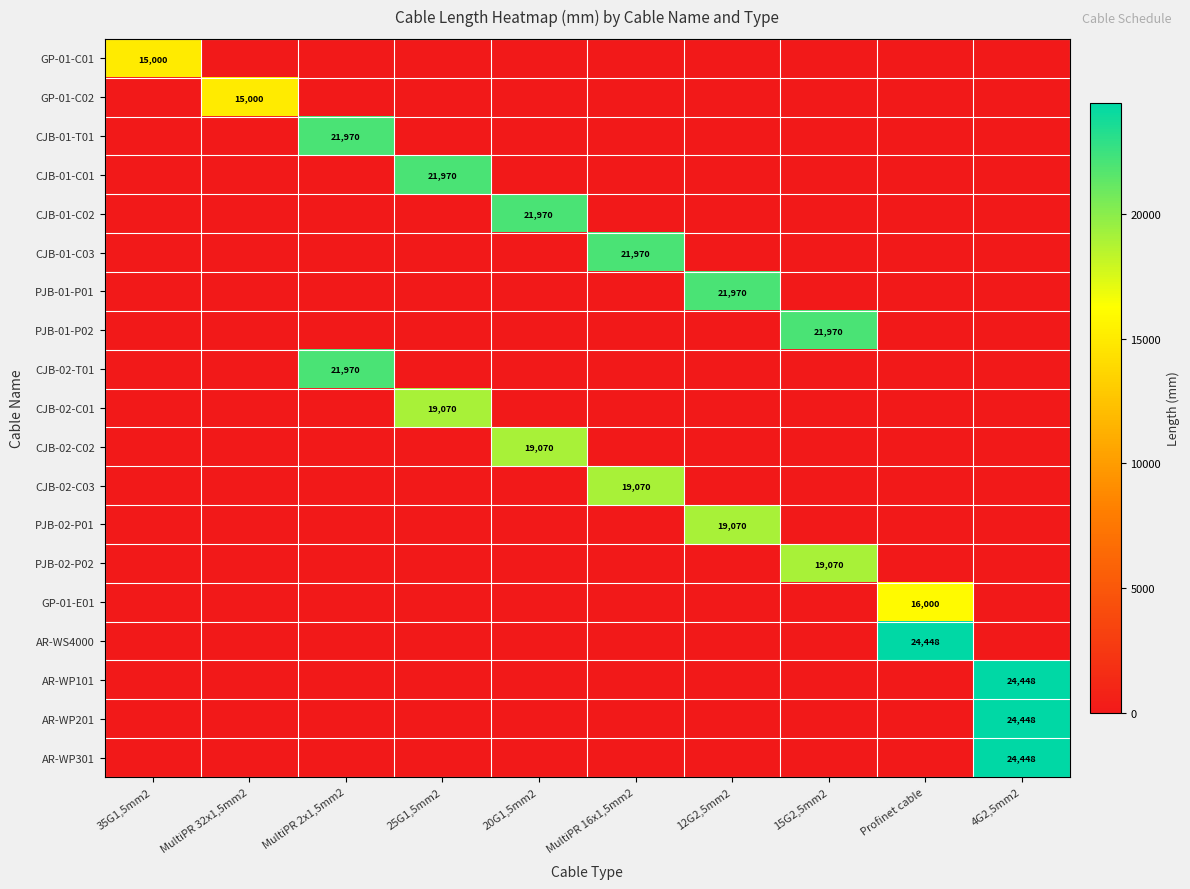

What is the maximum value shown in the chart?

24448